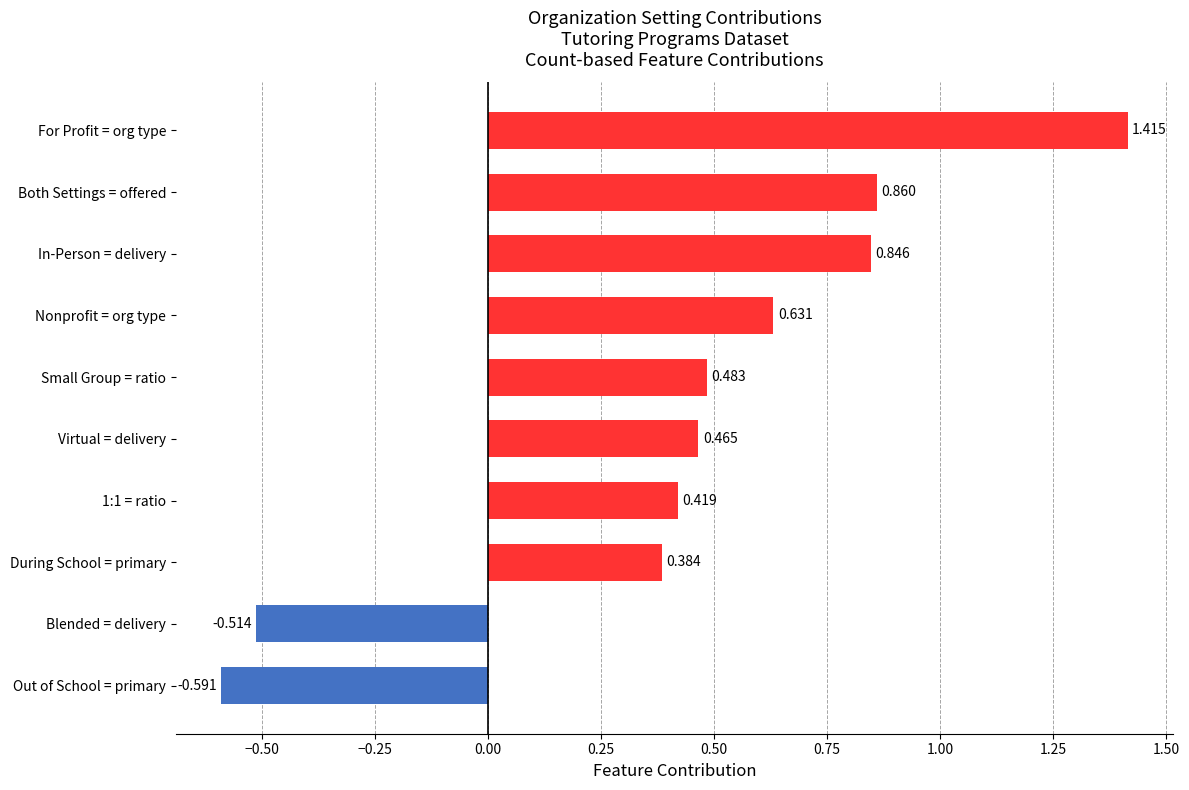

At which category does the chart reach its peak across all series?

For Profit = org type